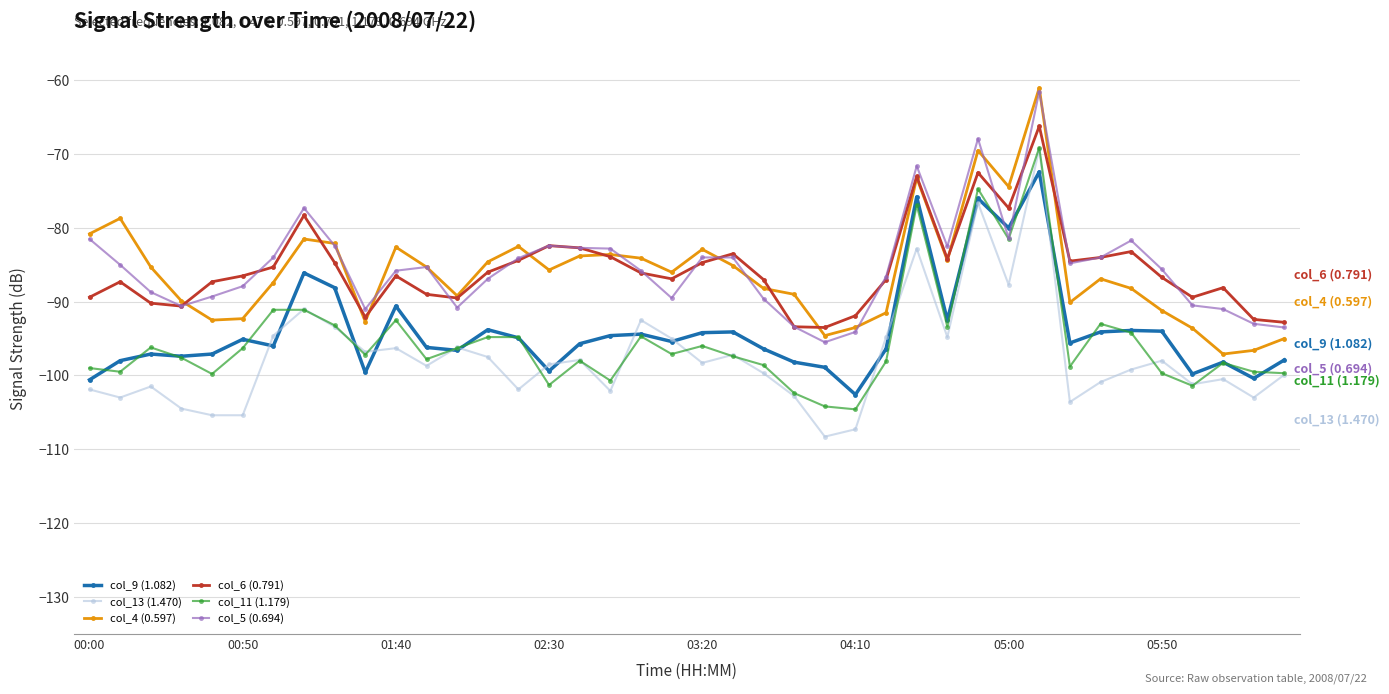

What is the value of the col_9 (1.082) point at the 26th from the left?

-102.6